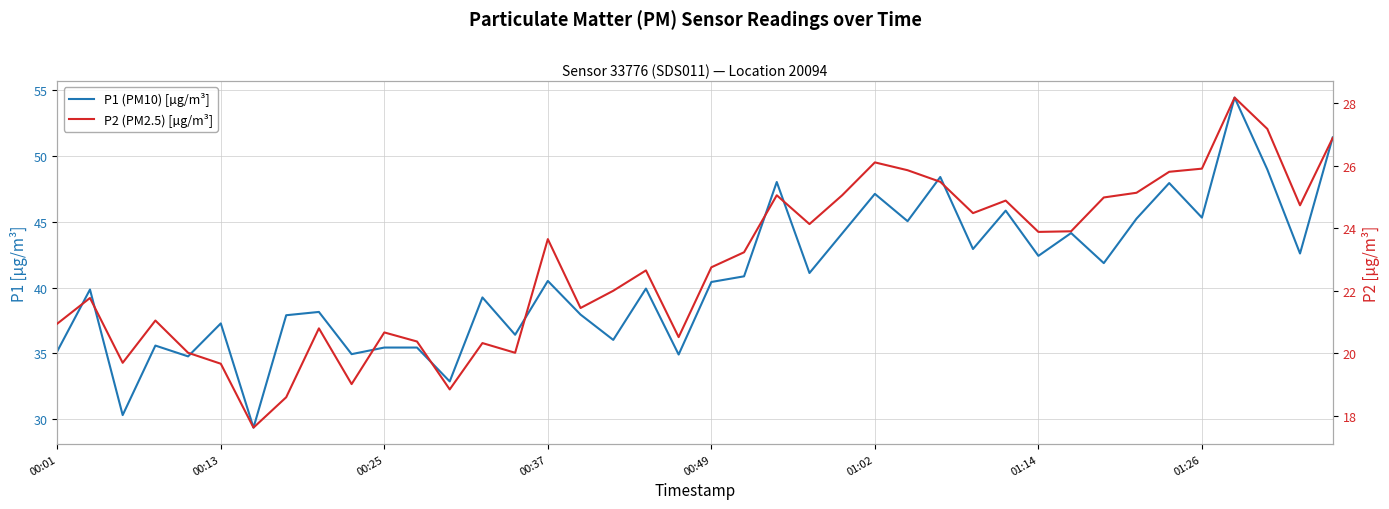

True or false: P1 (PM10) [µg/m³] and P2 (PM2.5) [µg/m³] cross at least once.

False